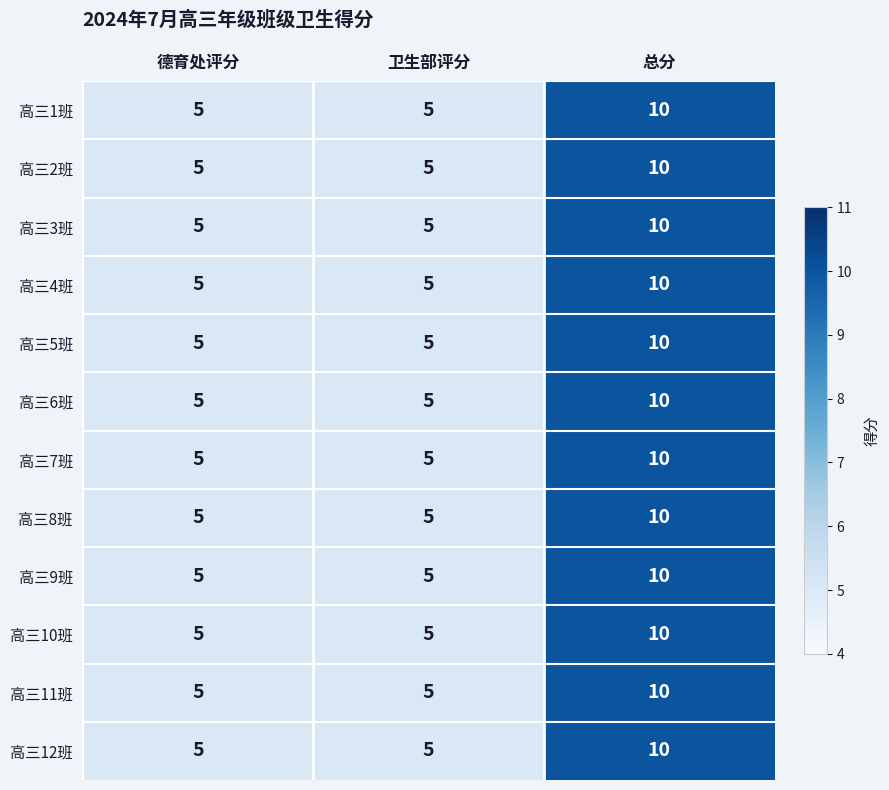

Is it true that 高三2班 equals 2 at 总分?

False